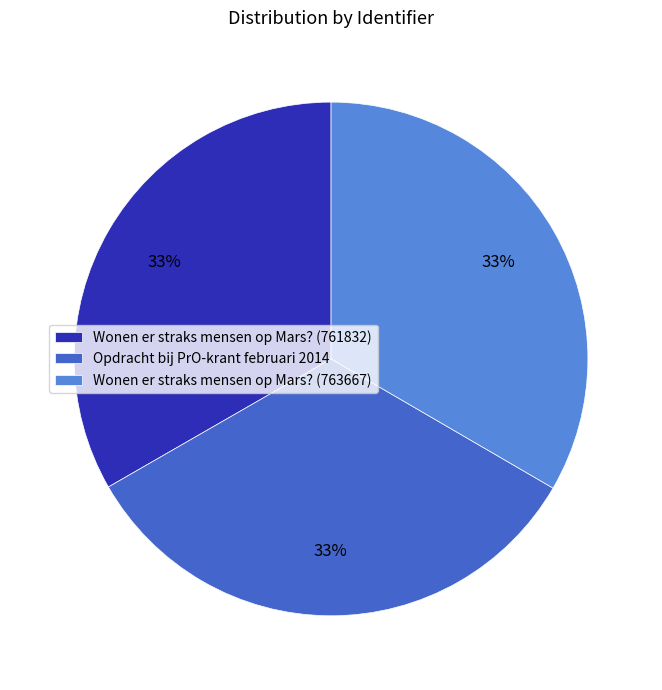

Does Wonen er straks mensen op Mars? (763667) account for over 50% of the chart?

No